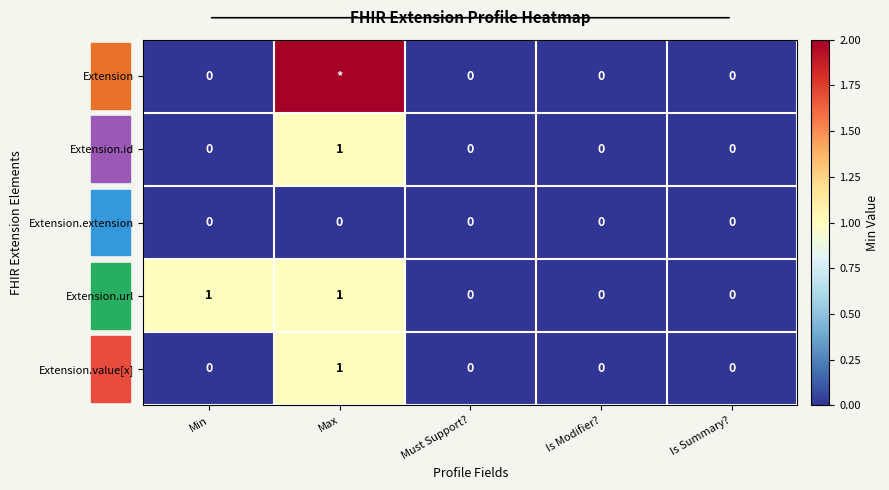

Which series changed the most between Min and Is Summary??

Extension.url